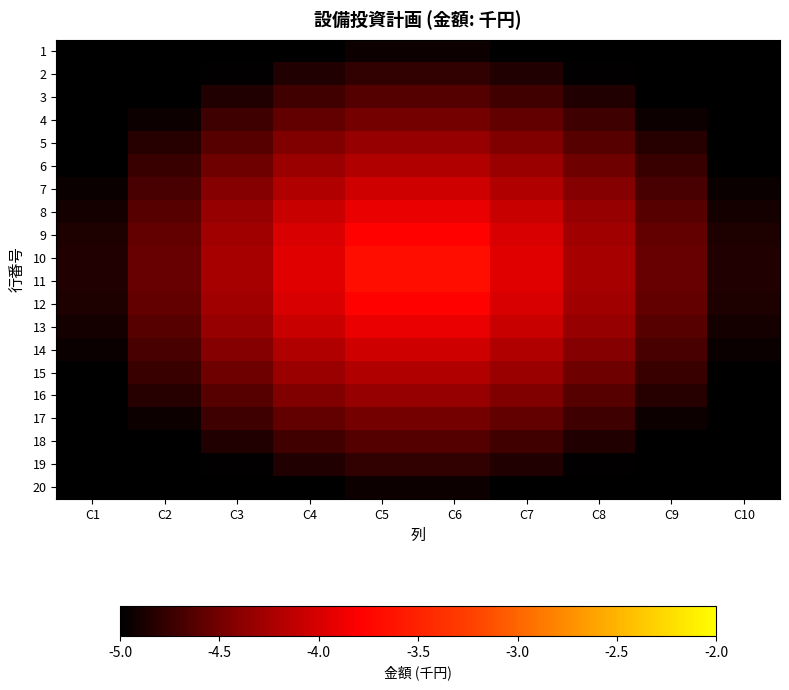

What is the spread (max minus min) of values at C3?

0.7